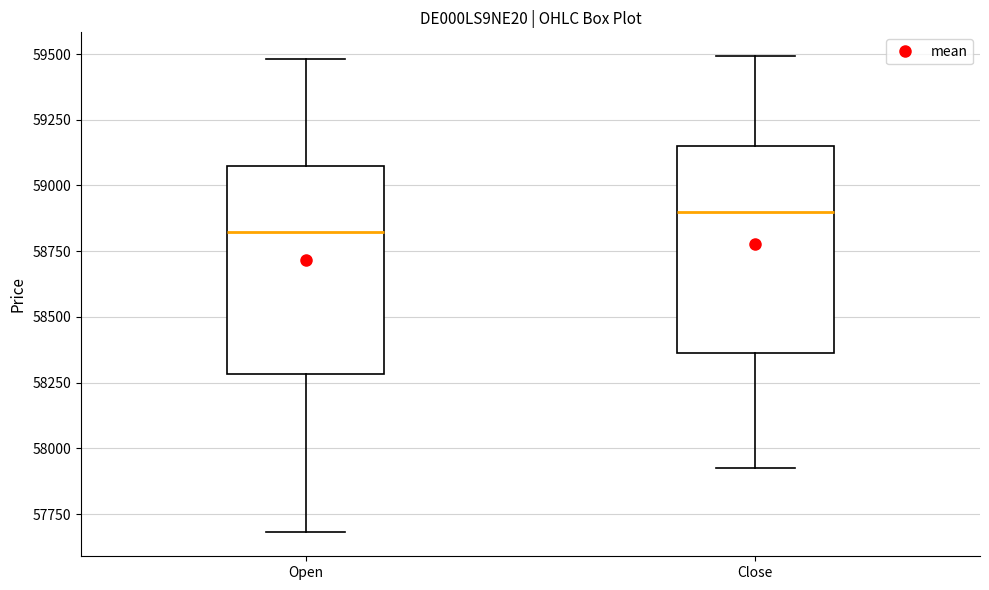

Reading left to right, read every box against the y-axis: the position of its median line, the range the box covers, and the ends of its whiskers. The values are not printed on the chart, so give them approximately, as read against the axis.

Open: median 58800, box 58300 to 59050, whiskers 57700 to 59500
Close: median 58900, box 58350 to 59150, whiskers 57900 to 59500